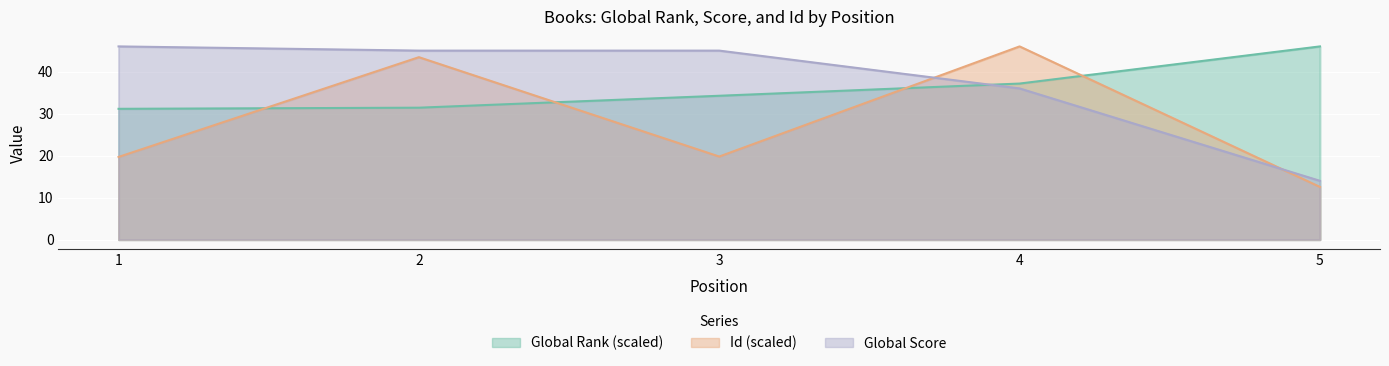

What is the smallest value displayed?

12.6